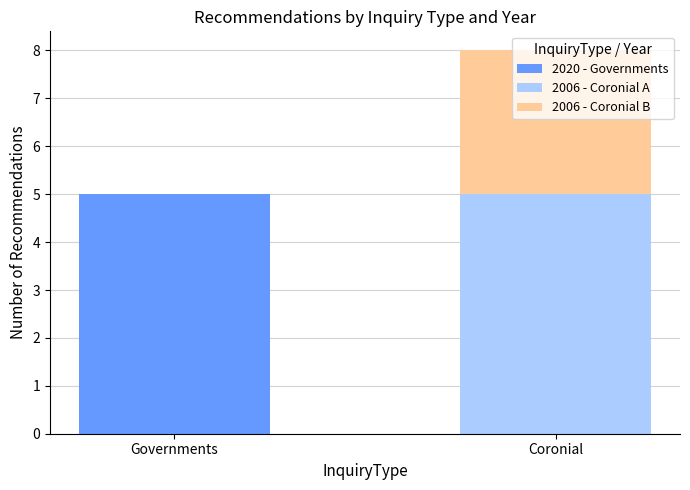

Where is 2020 - Governments nearest to the value 2?

Coronial